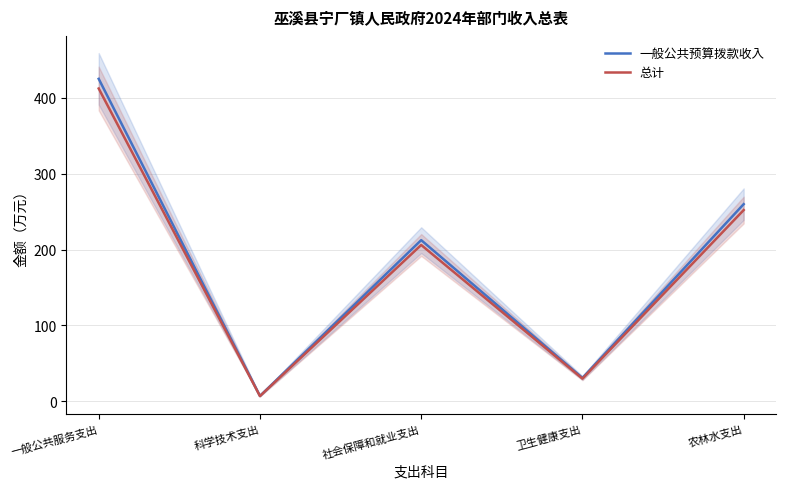

What is the minimum value for 一般公共预算拨款收入?

6.8